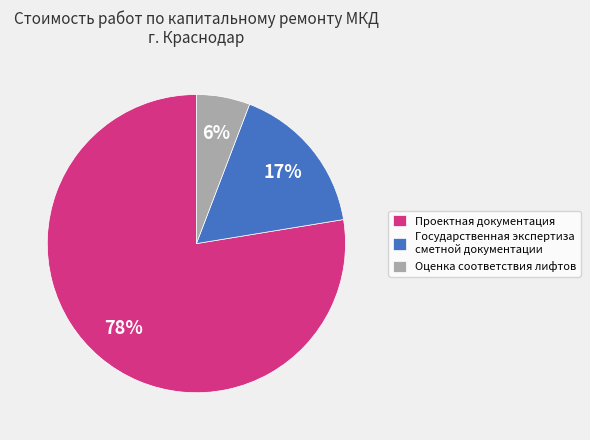

Which slice is the smallest?

Оценка соответствия лифтов